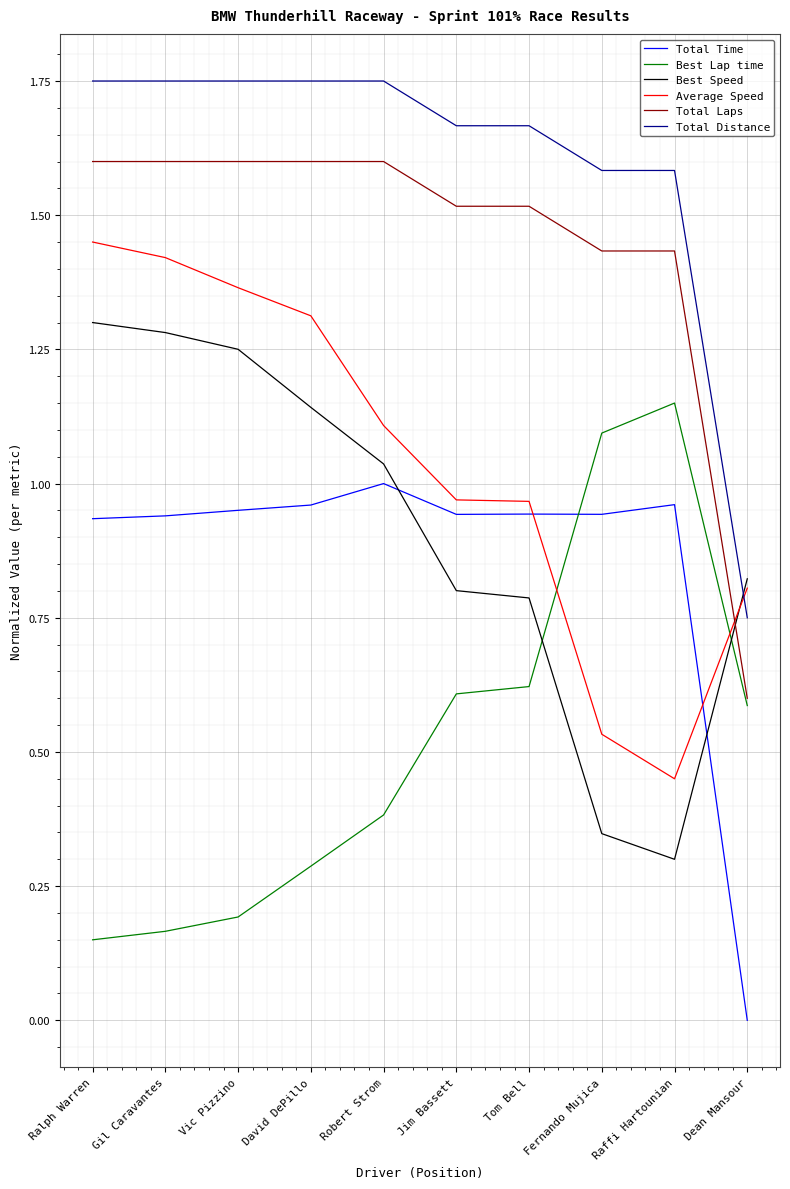

The Best Lap time series shows 0.3 at Vic Pizzino. True or false?

False